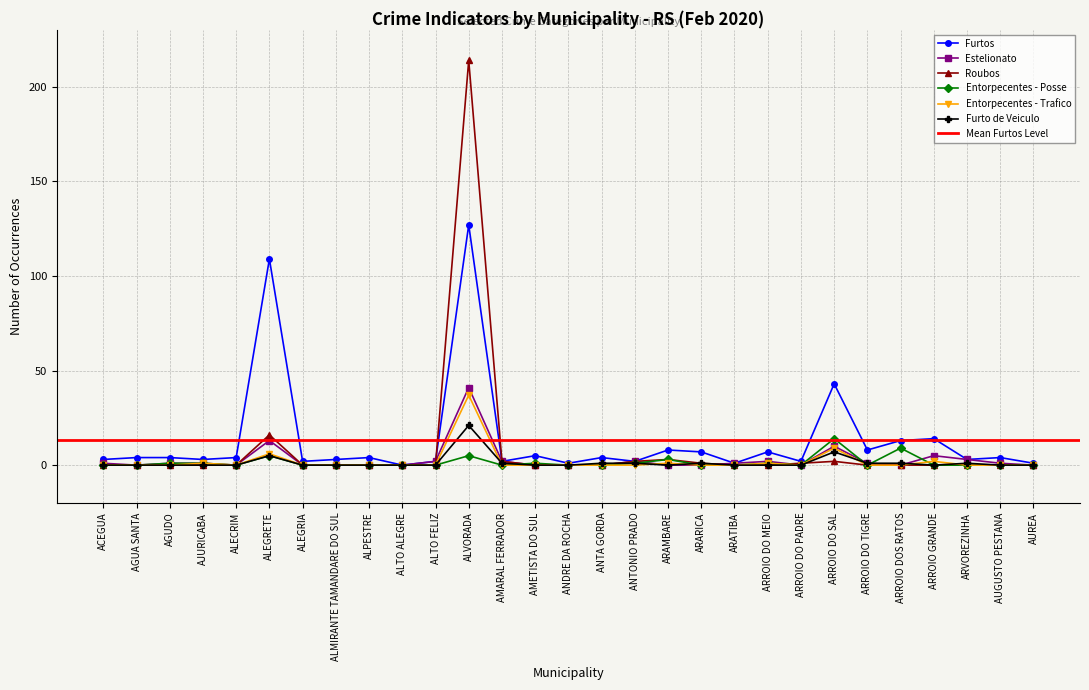

Is it true that Estelionato equals 5 at ARROIO GRANDE?

True